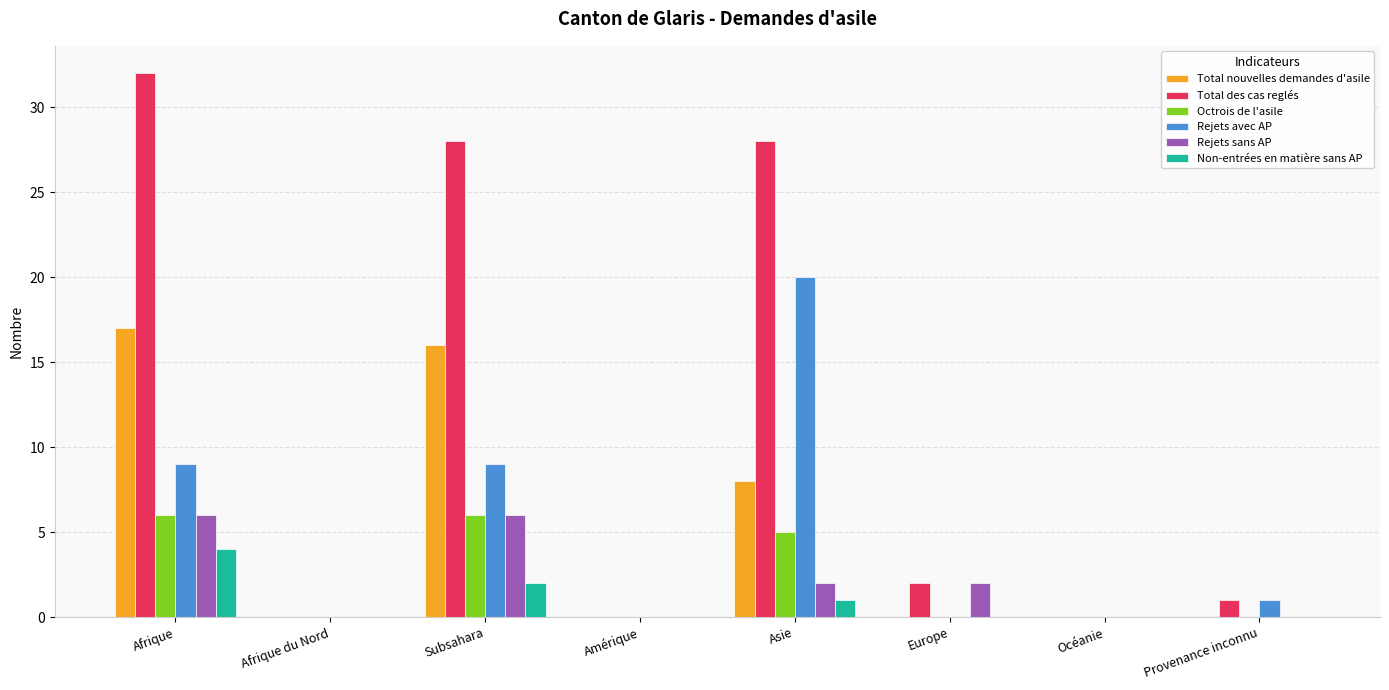

Which series changed the most between Asie and Provenance inconnu?

Total des cas reglés